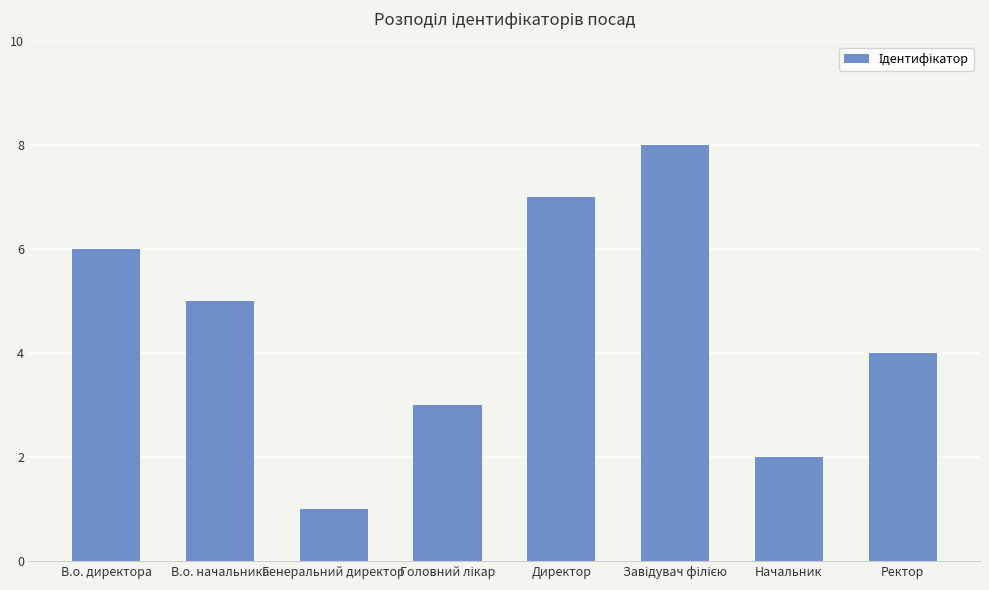

What value does the data have at В.о. директора?

6